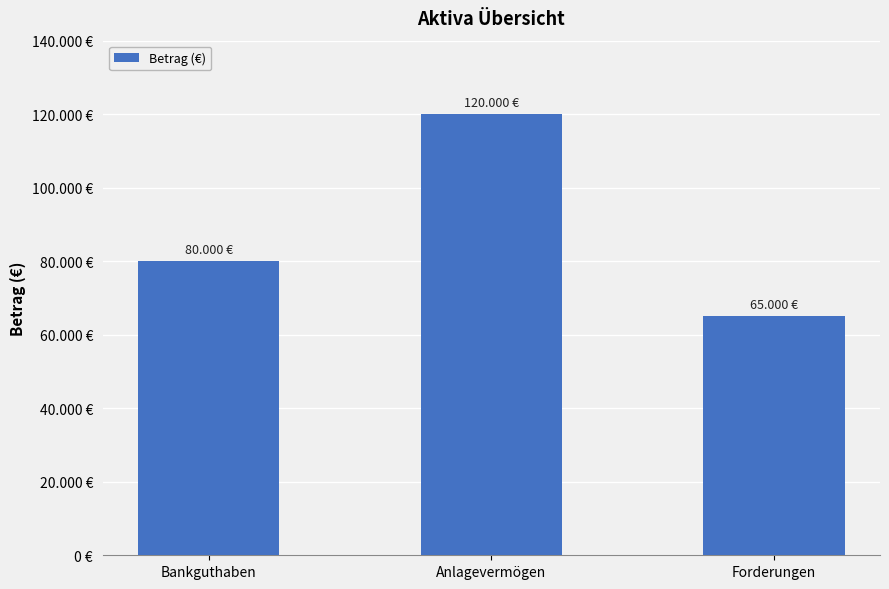

Between Bankguthaben and Forderungen, which is larger?

Bankguthaben